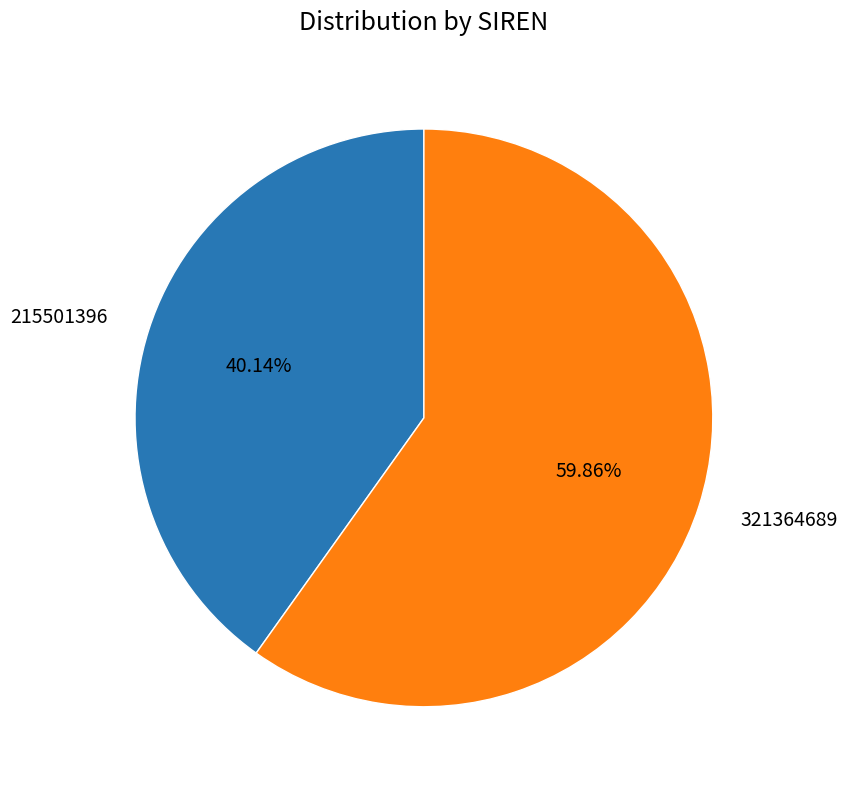

Is it true that 321364689 is 60% of the pie?

True